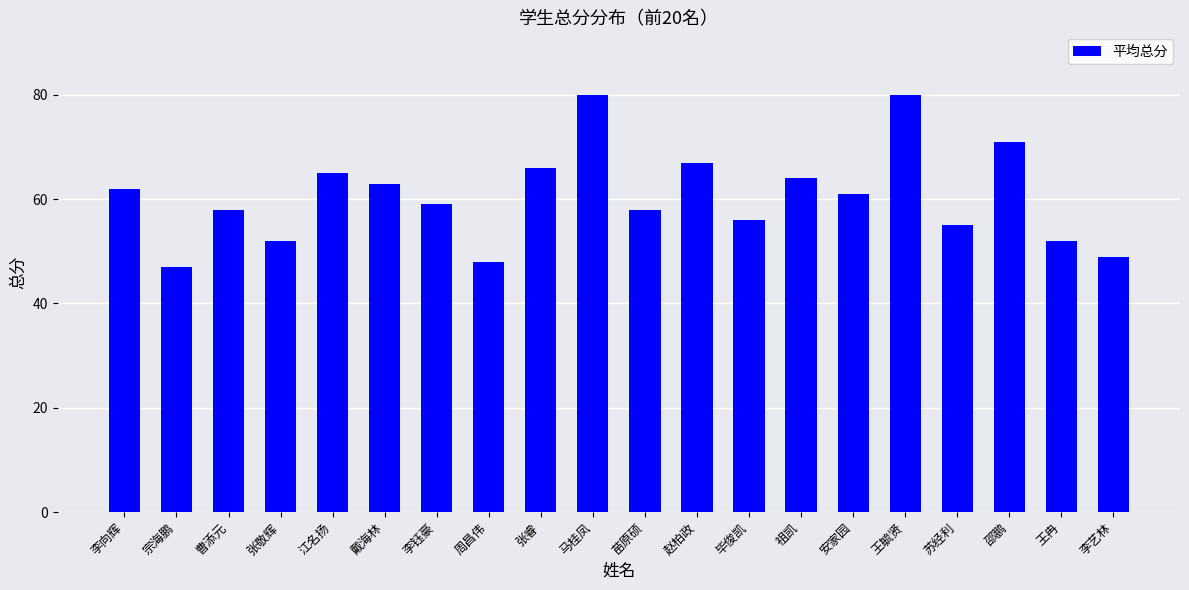

Reading left to right, extract all data points from this chart.

李向辉=62	宗海鹏=47	曹添元=58	张敬辉=52	江名扬=65	戴海林=63	李钰豪=59	周昌伟=48	张睿=66	马桂凤=80	苗原硕=58	赵柏政=67	毕俊凯=56	祖凯=64	安家园=61	王毓贤=80	苏经利=55	邵鹏=71	王冉=52	李艺林=49